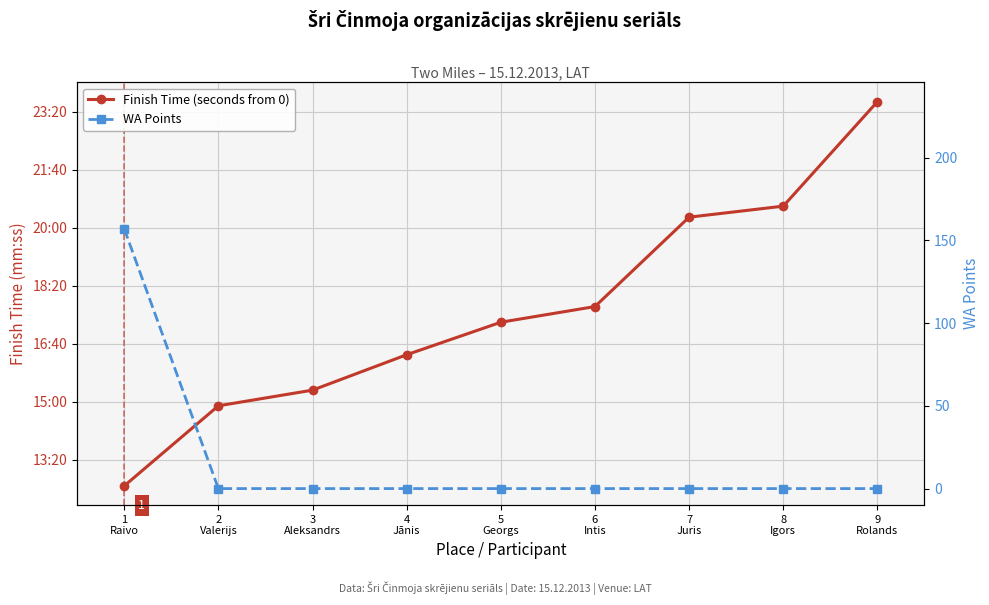

Rank the series by their average value, from highest to lowest.

Finish Time (seconds from 0), WA Points